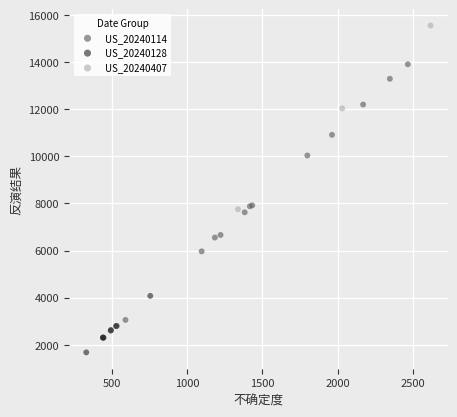

Which series has the largest Y range (max minus min)?

US_20240114